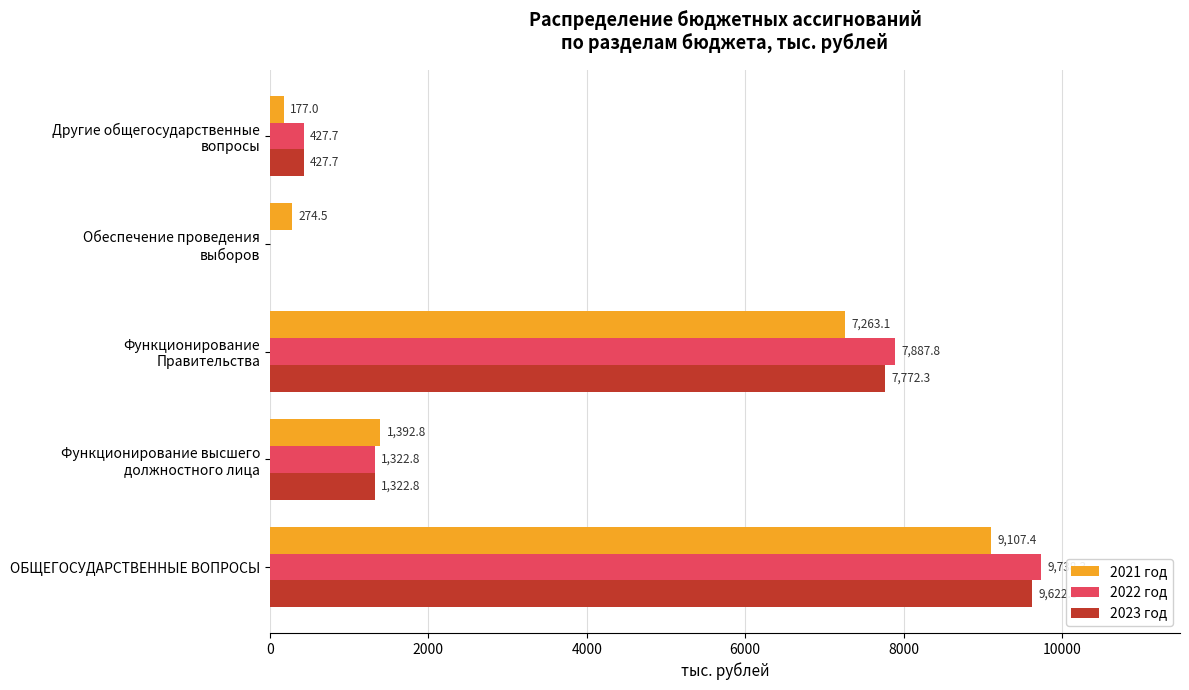

Which series has the largest total across all categories?

2022 год